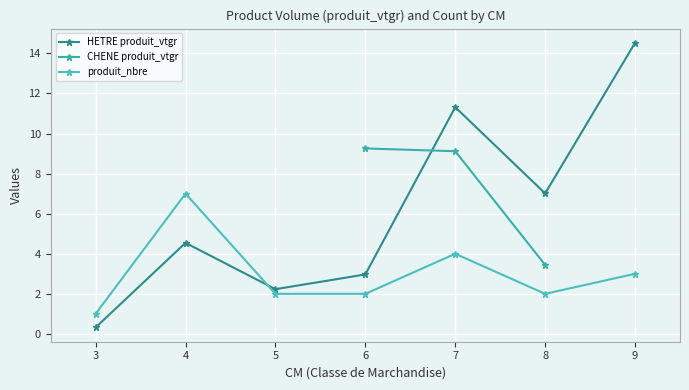

Is the value of produit_nbre at 7 greater than the value of HETRE produit_vtgr at 4?

No